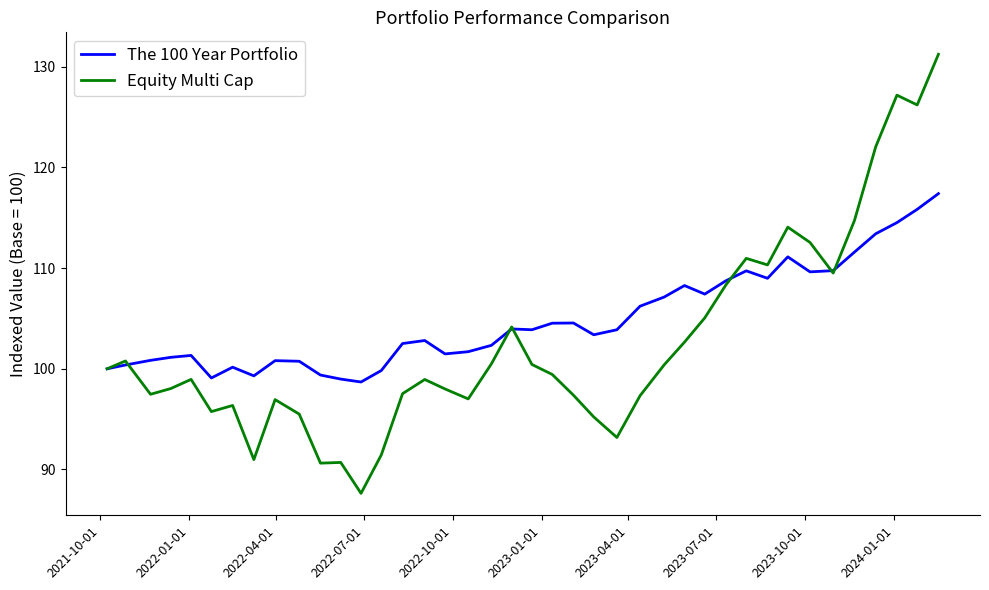

Count the number of categories in the chart.

40